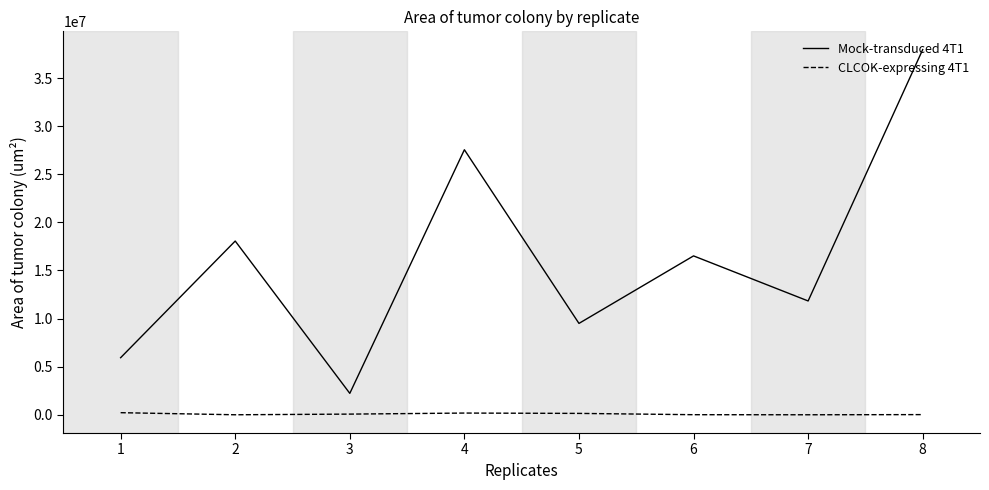

Is the value of CLCOK-expressing 4T1 at 8 greater than the value of Mock-transduced 4T1 at 1?

No